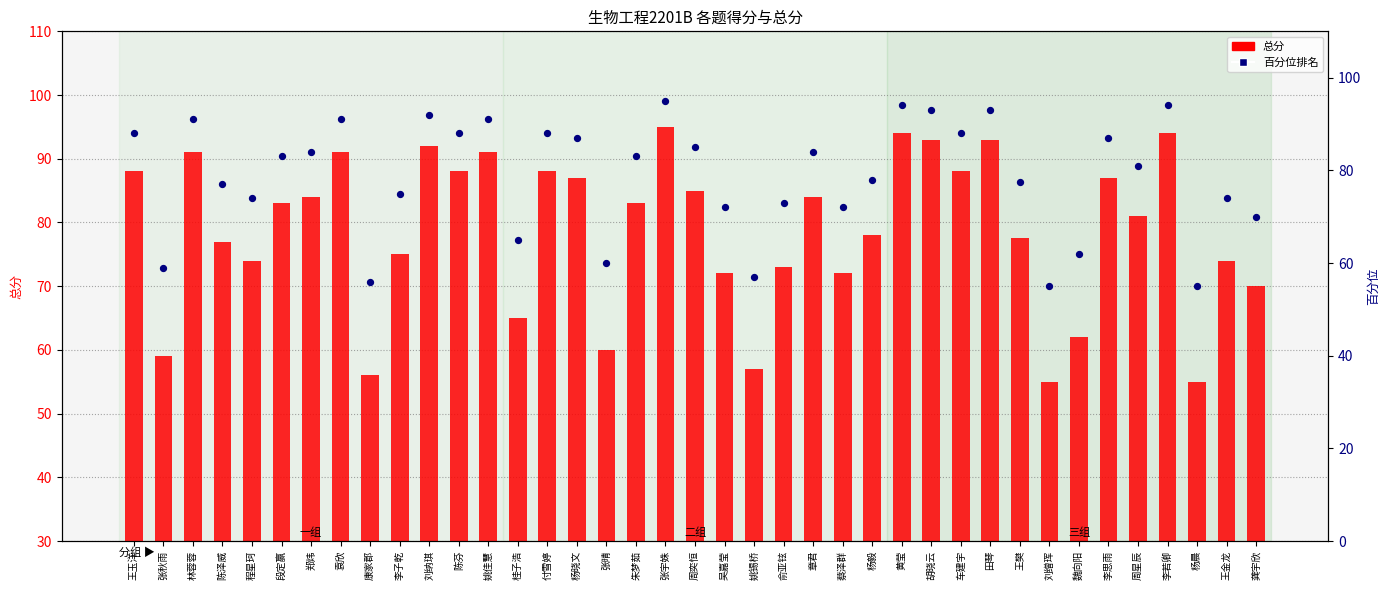

Which series has the largest total across all categories?

总分